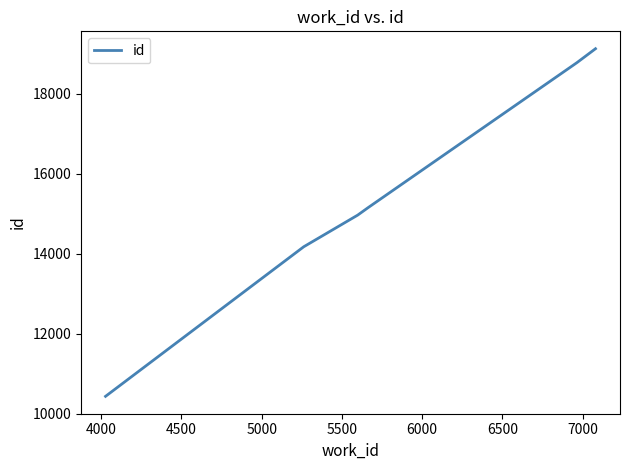

What is the difference between the maximum and minimum values?

8692